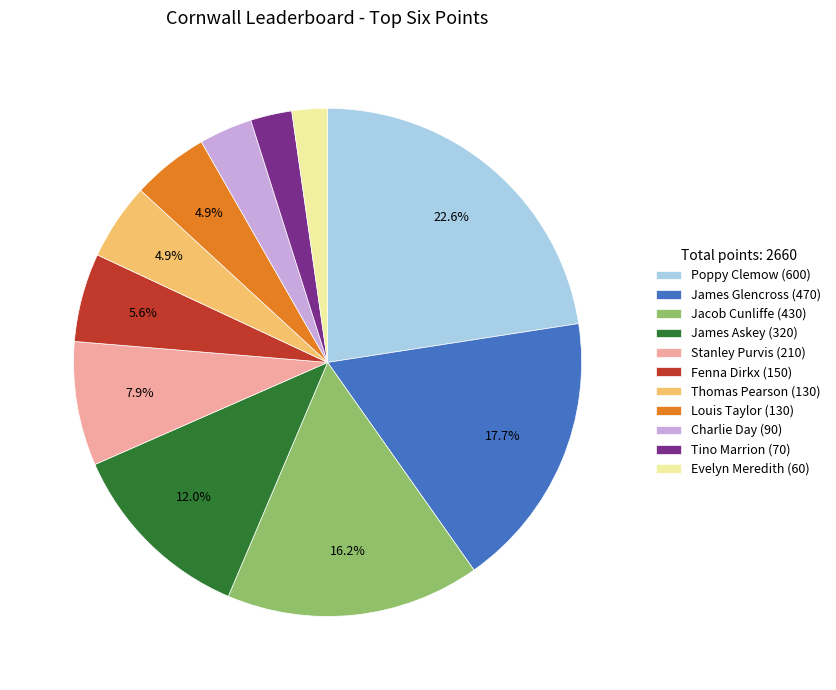

What percentage do Thomas Pearson (130) and Jacob Cunliffe (430) together represent?

21.1%